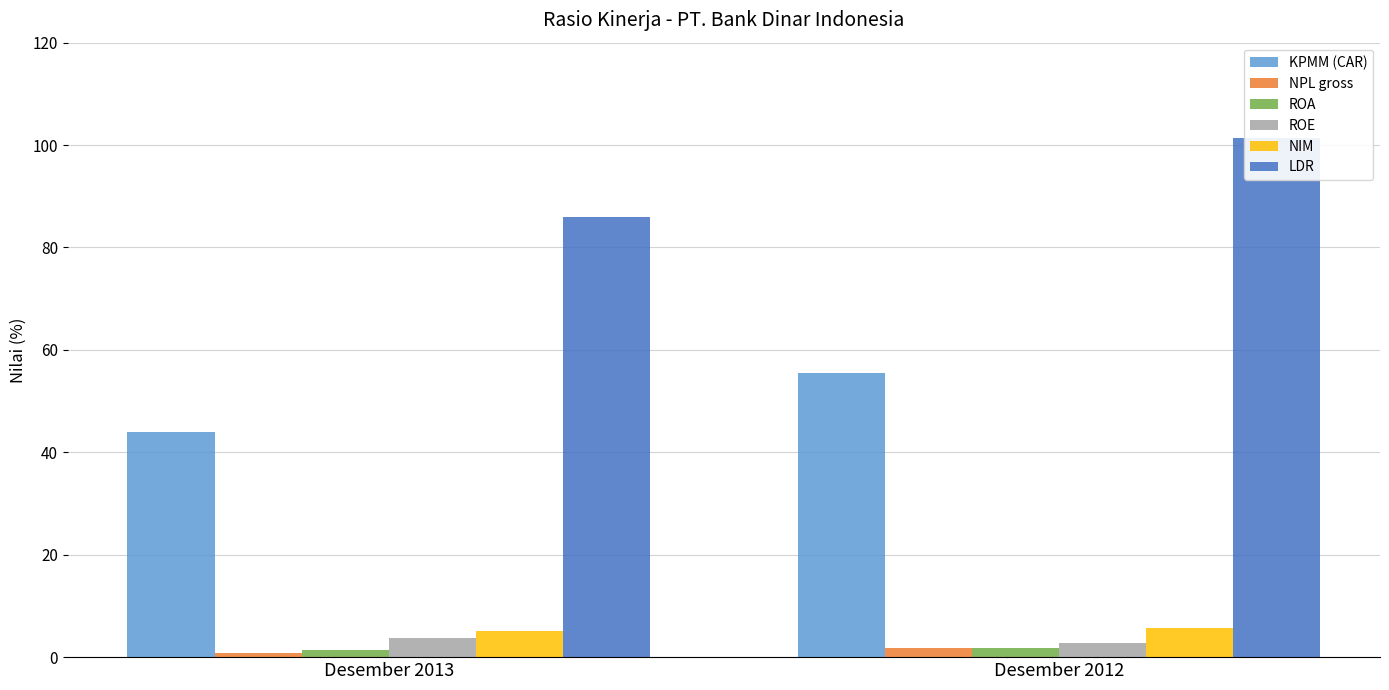

Is the value of LDR at Desember 2013 greater than the value of KPMM (CAR) at Desember 2012?

Yes